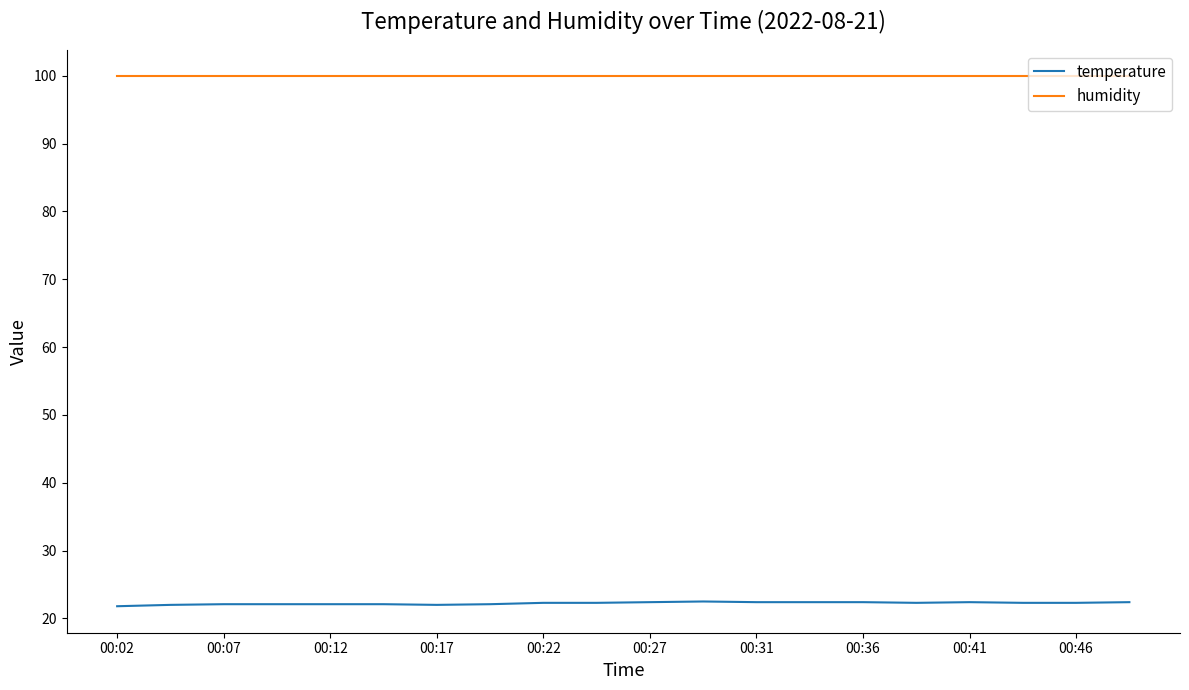

What is the highest value of the temperature series?

22.5